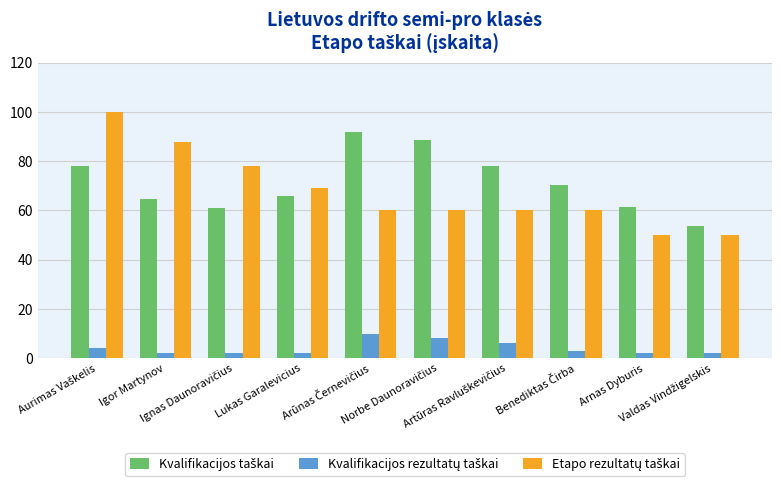

At how many categories does at least one series exceed 42?

10